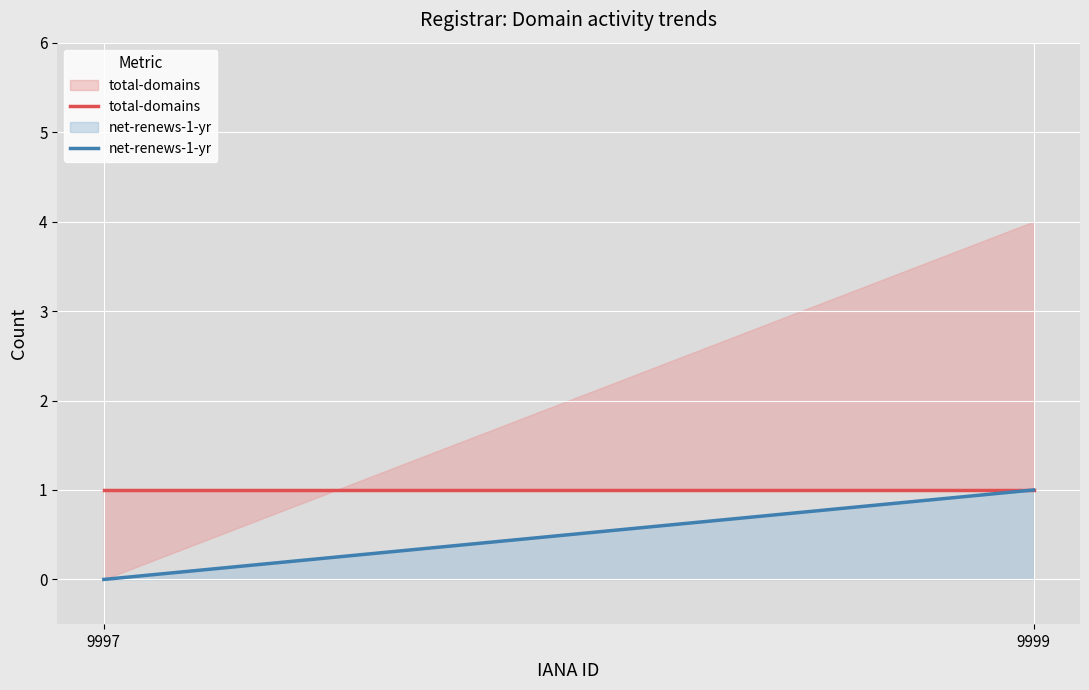

Rank the categories by net-renews-1-yr value from lowest to highest.

9997, 9999